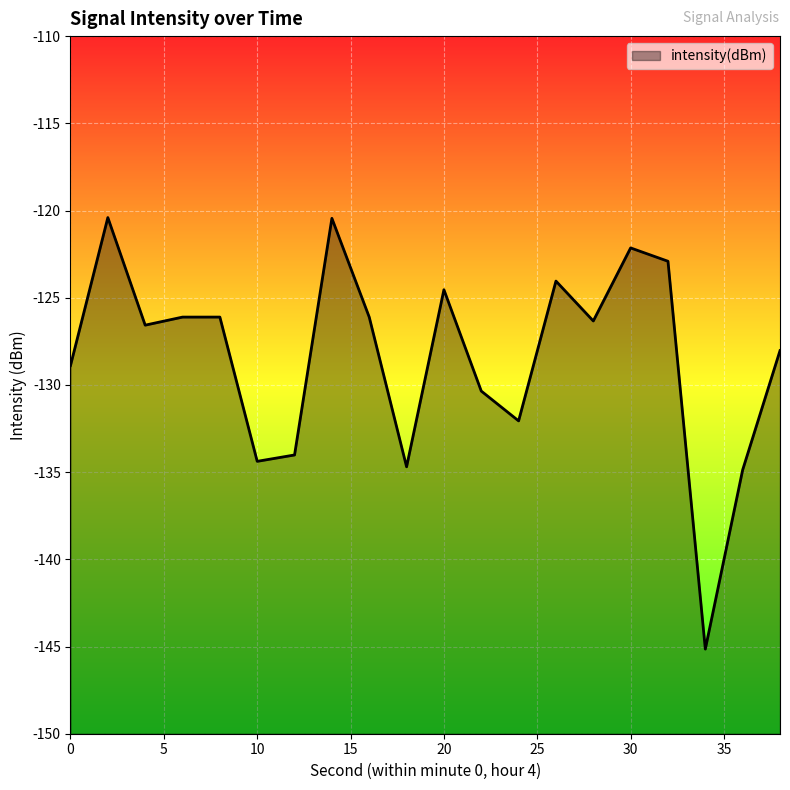

List the labels in order of value, smallest first.

34, 36, 18, 10, 12, 24, 22, 0, 38, 4, 28, 16, 6, 8, 20, 26, 32, 30, 14, 2